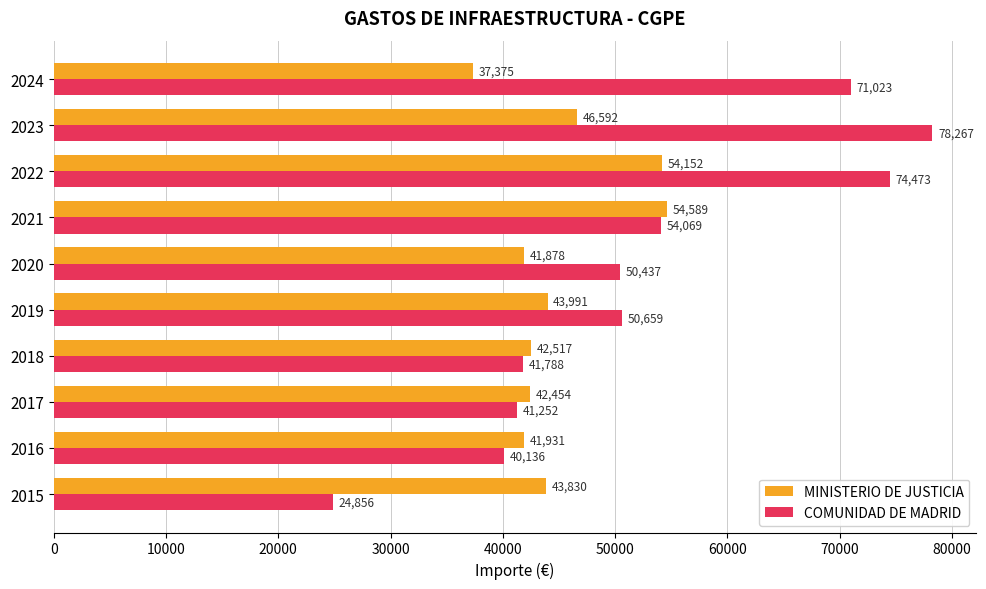

Which category has the lowest value in the MINISTERIO DE JUSTICIA series?

2024